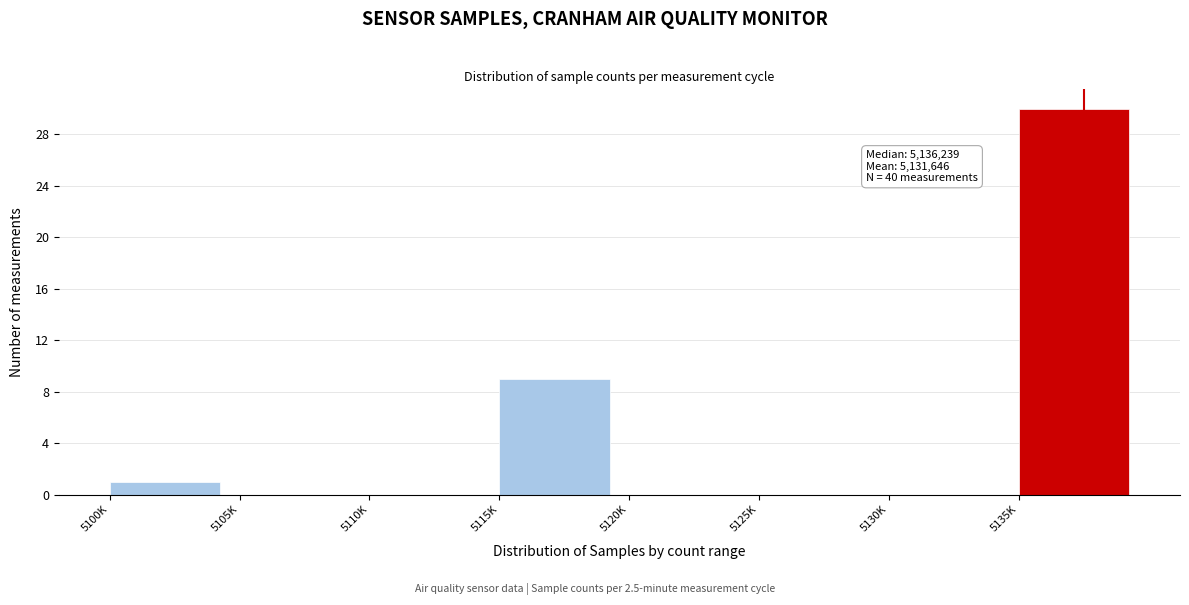

Reading left to right, extract all data points from this chart.

5100K=1	5105K=0	5110K=0	5115K=9	5120K=0	5125K=0	5130K=0	5135K=30